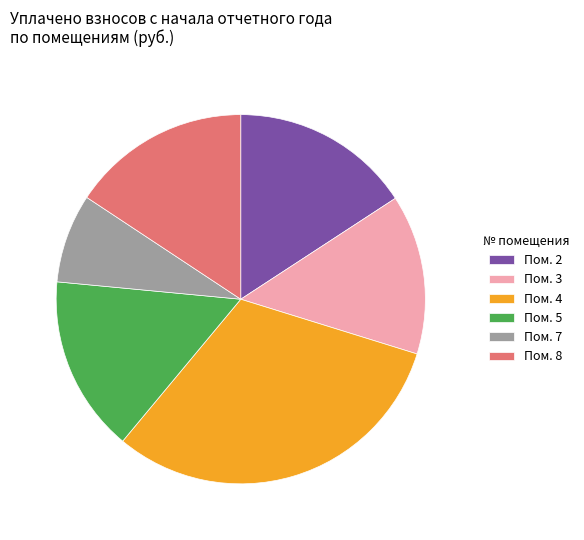

Which slice is the largest?

Пом. 4